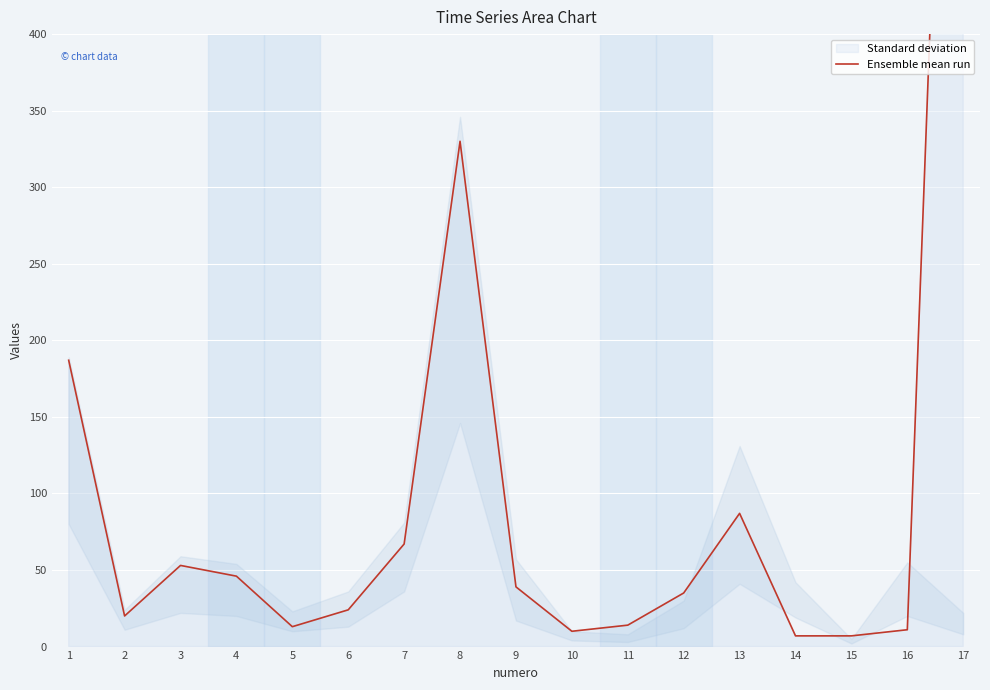

Where is the data nearest to the value 493?

8